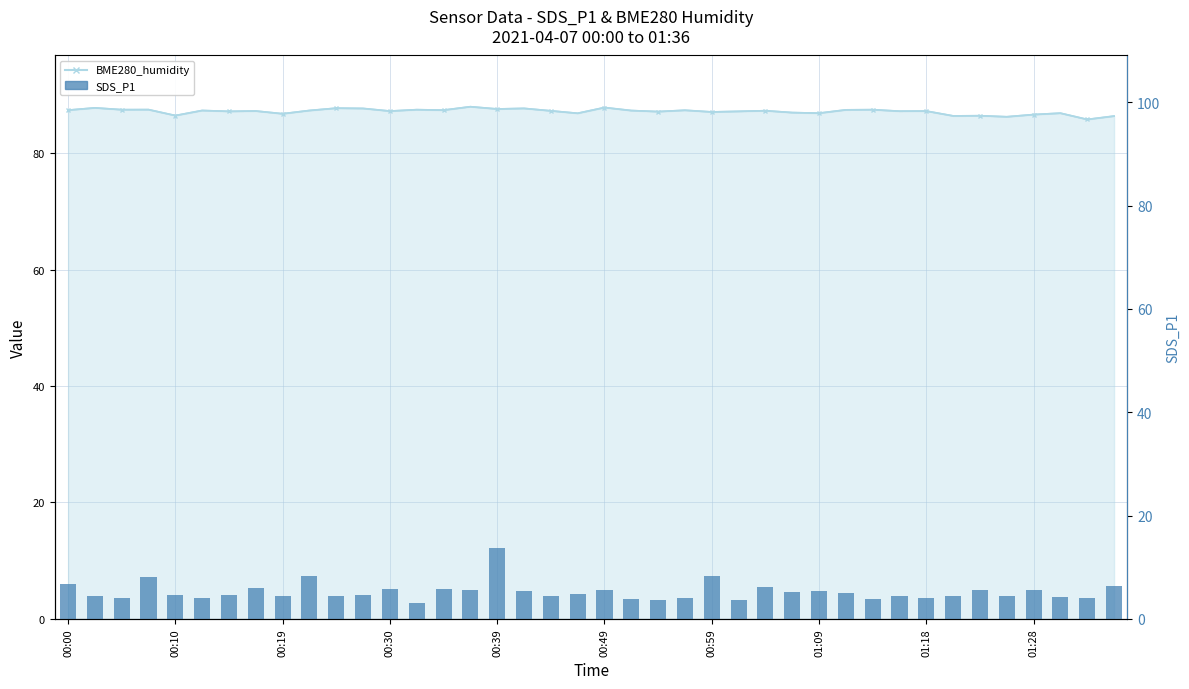

How many bars are there in total?

40